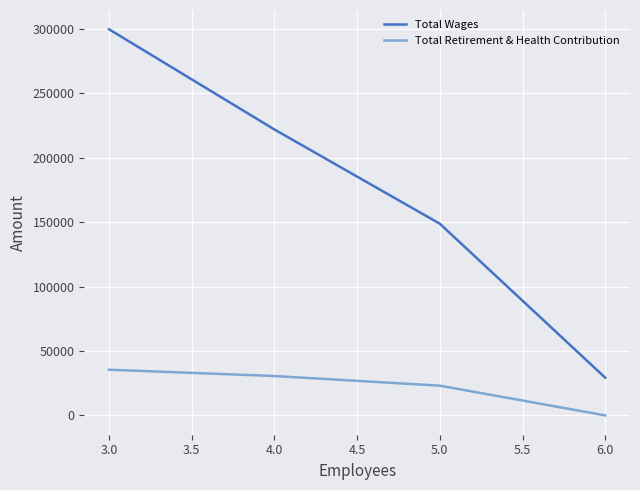

Rank the series at 4.0 from lowest to highest value.

Total Retirement & Health Contribution, Total Wages